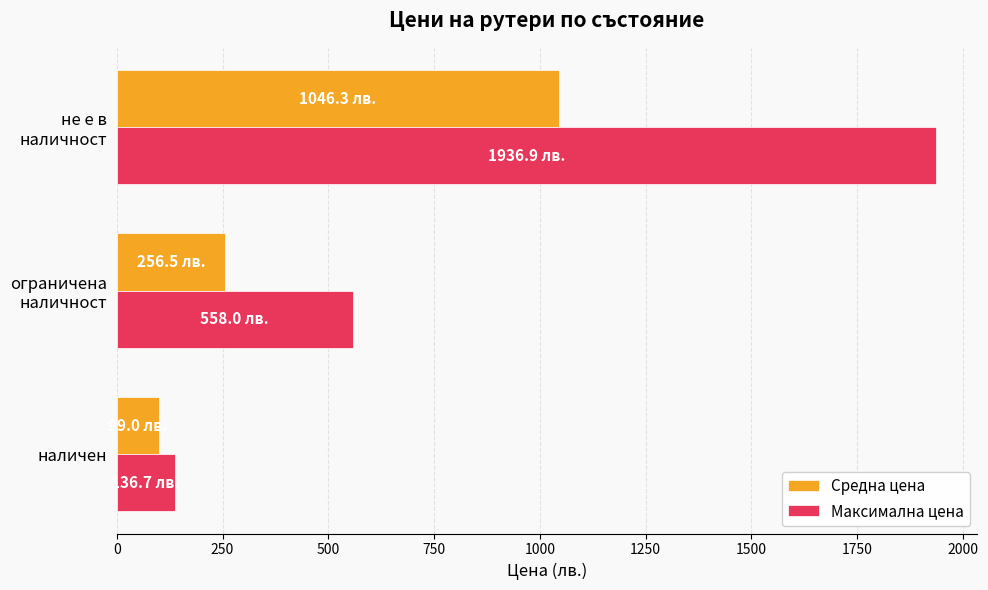

How many series are shown in this chart?

2